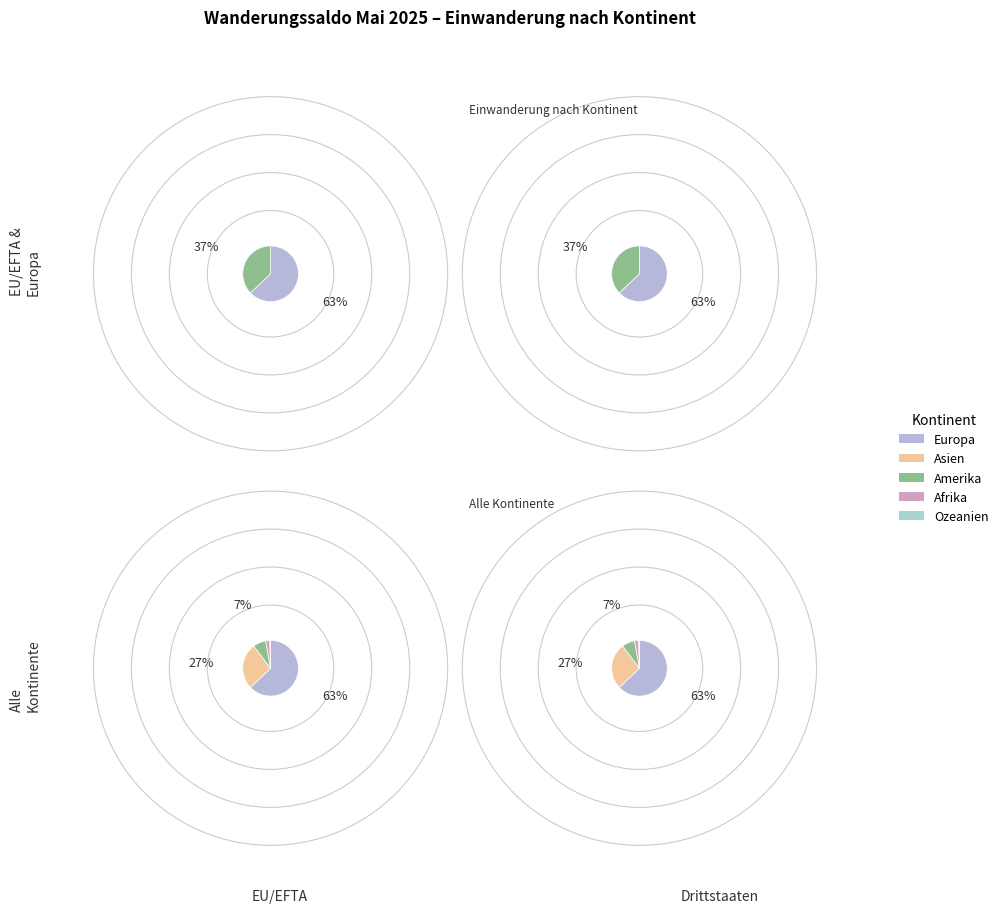

True or false: Amerika accounts for 7% of the total.

True